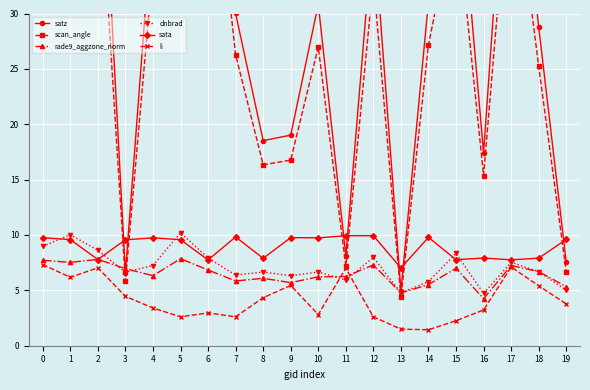

Count the number of categories in the chart.

20